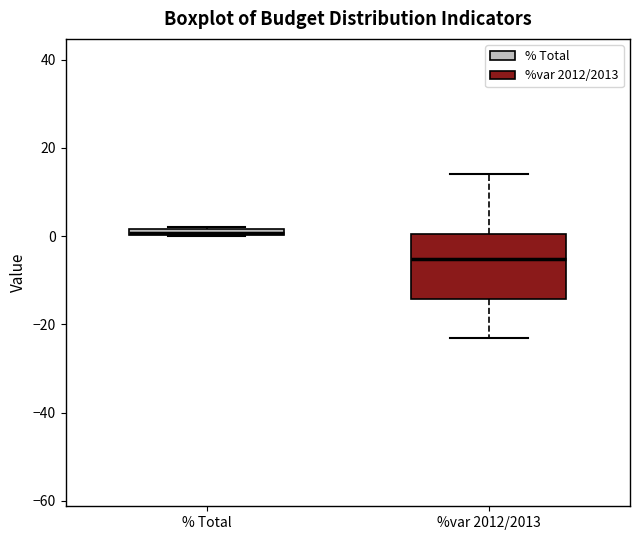

Which box is the tallest, from its lower edge to its upper edge?

%var 2012/2013